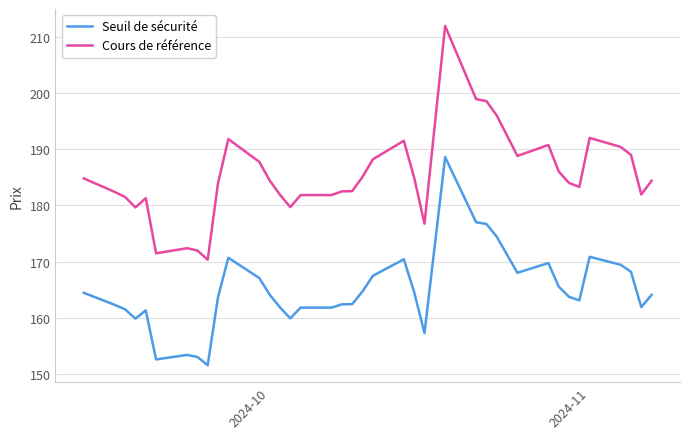

Which series has the widest spread of values?

Cours de référence